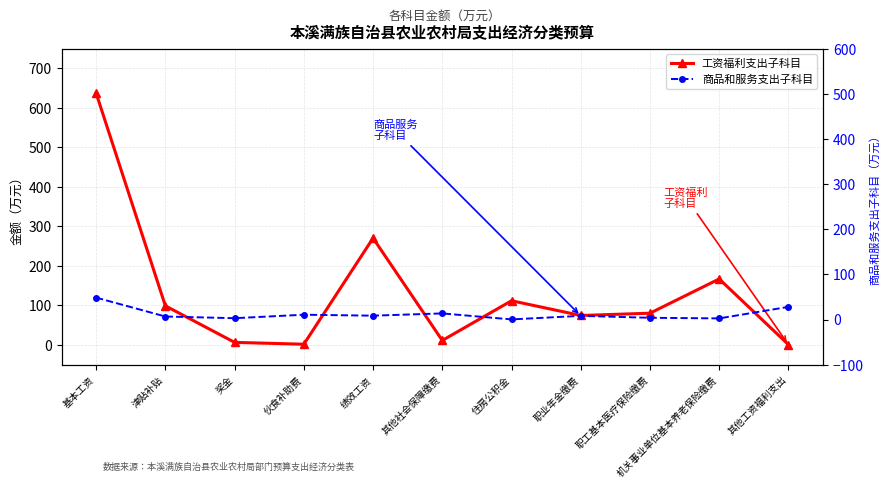

Rank the categories by 工资福利支出子科目 value from highest to lowest.

基本工资, 绩效工资, 机关事业单位基本养老保险缴费, 住房公积金, 津贴补贴, 职工基本医疗保险缴费, 职业年金缴费, 其他社会保障缴费, 奖金, 伙食补助费, 其他工资福利支出